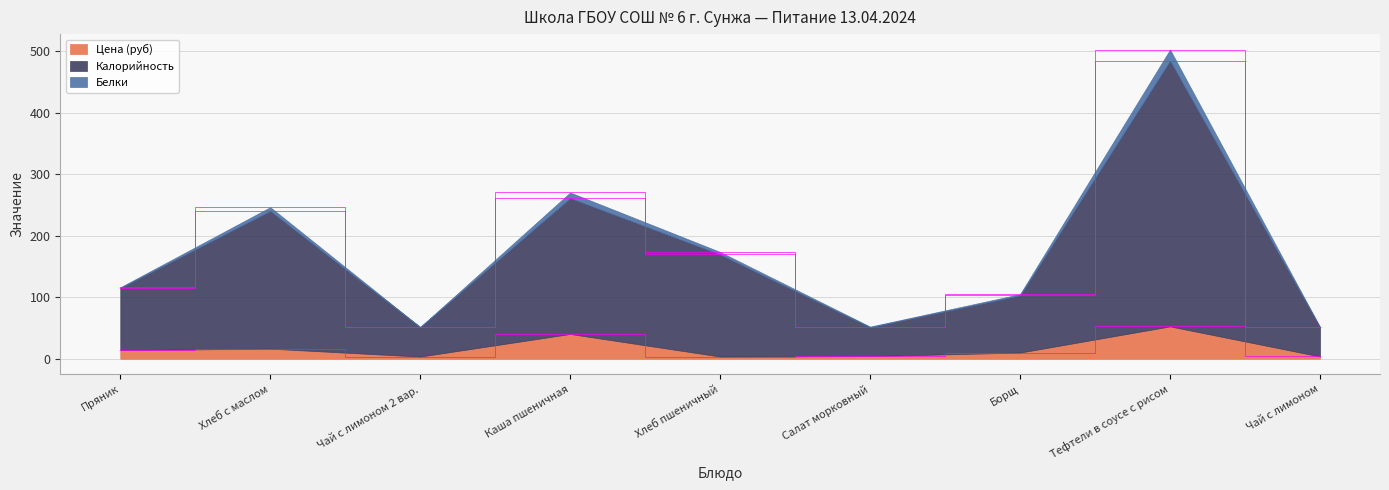

The Белки series shows 79.3 at Салат морковный. True or false?

False